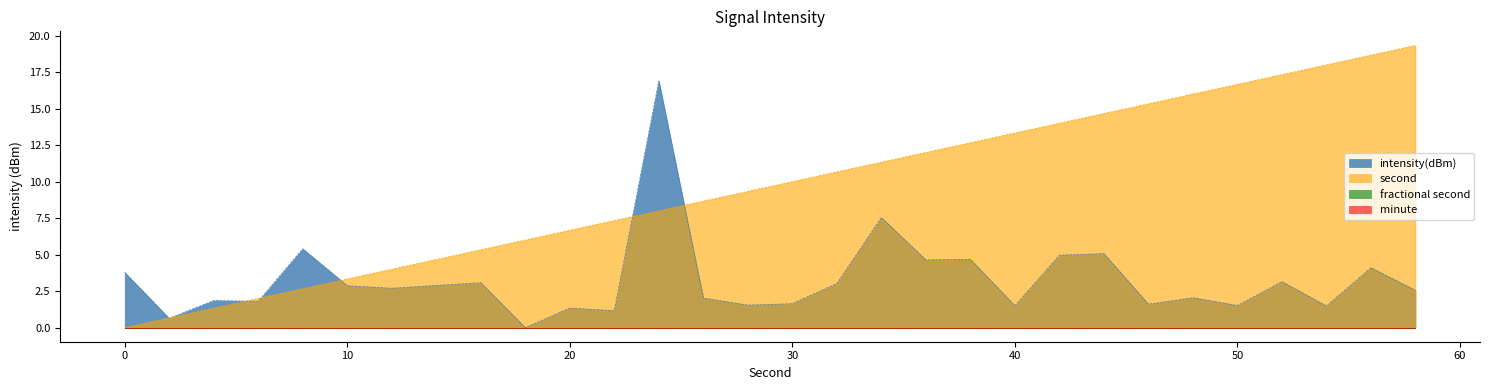

How many times do second_series and intensity(dBm) cross each other?

7